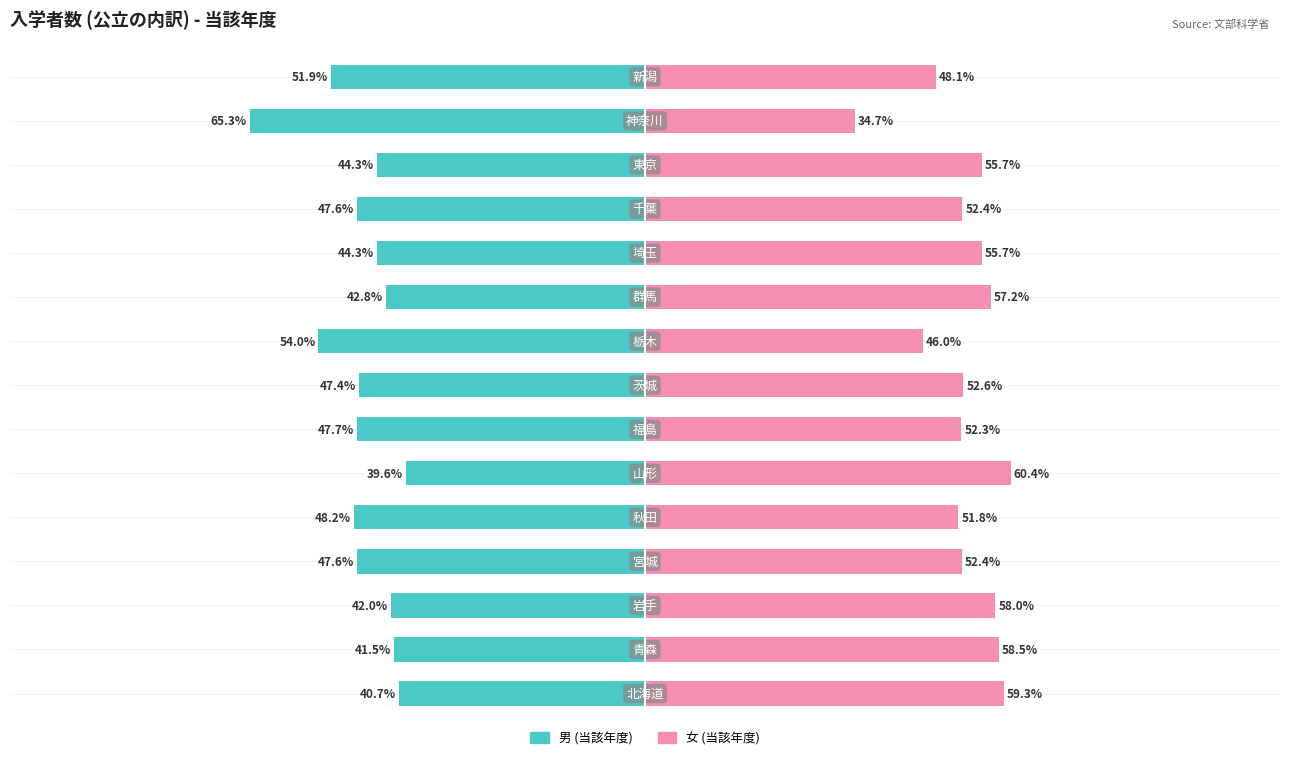

Which series has the widest spread of values?

男 (当該年度)